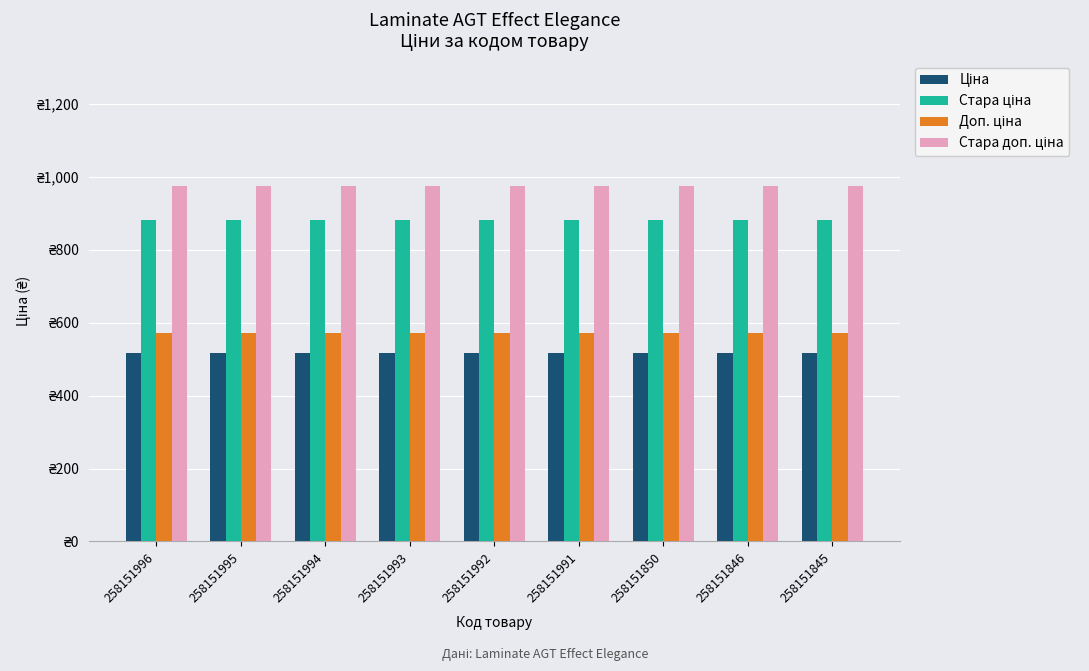

Does the chart contain any negative values?

No